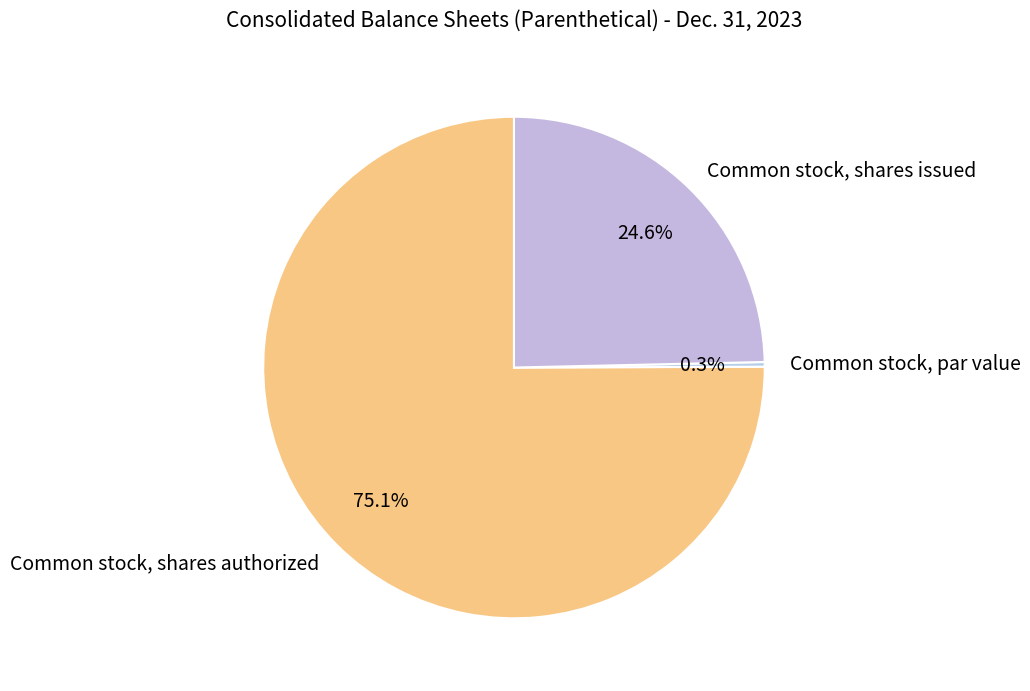

Do Common stock, par value and Common stock, shares issued together represent more than half of the pie?

No